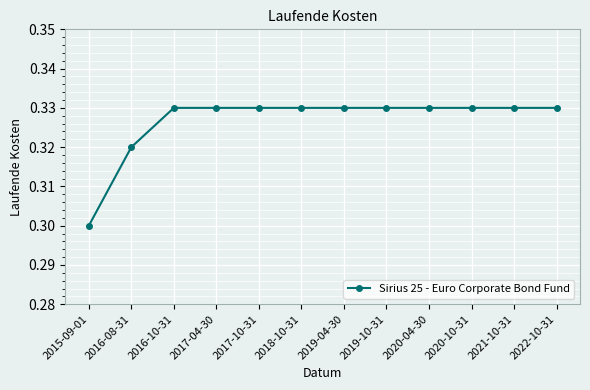

Between 2020-10-31 and 2016-08-31, which is larger?

2020-10-31